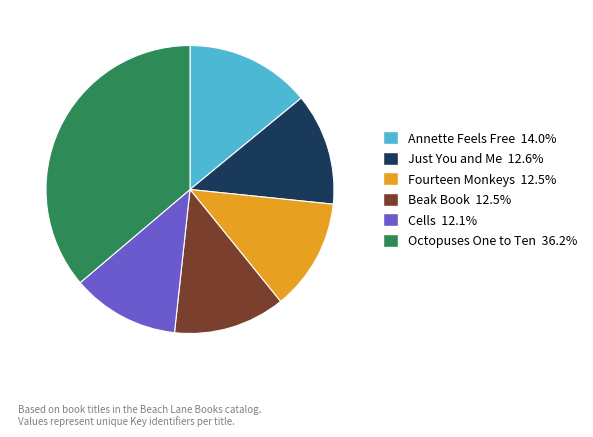

Which category has the biggest portion of the pie?

Octopuses One to Ten